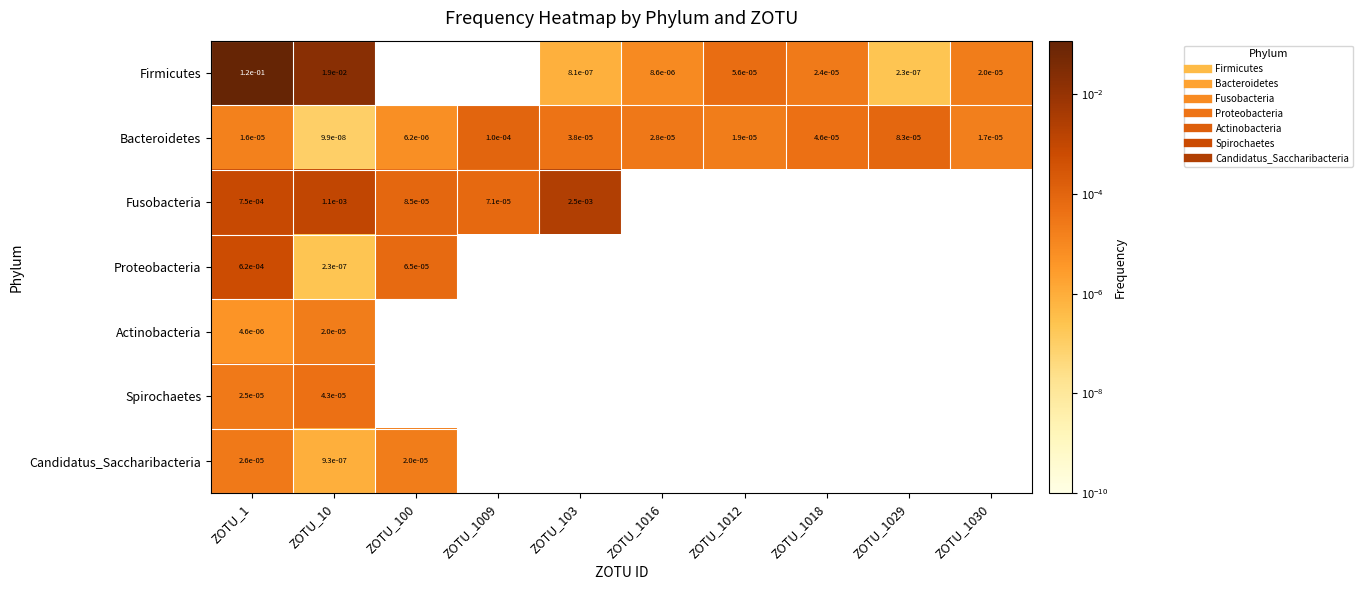

At ZOTU_10, list the series in order from smallest to largest.

Bacteroidetes, Proteobacteria, Candidatus_Saccharibacteria, Actinobacteria, Spirochaetes, Fusobacteria, Firmicutes